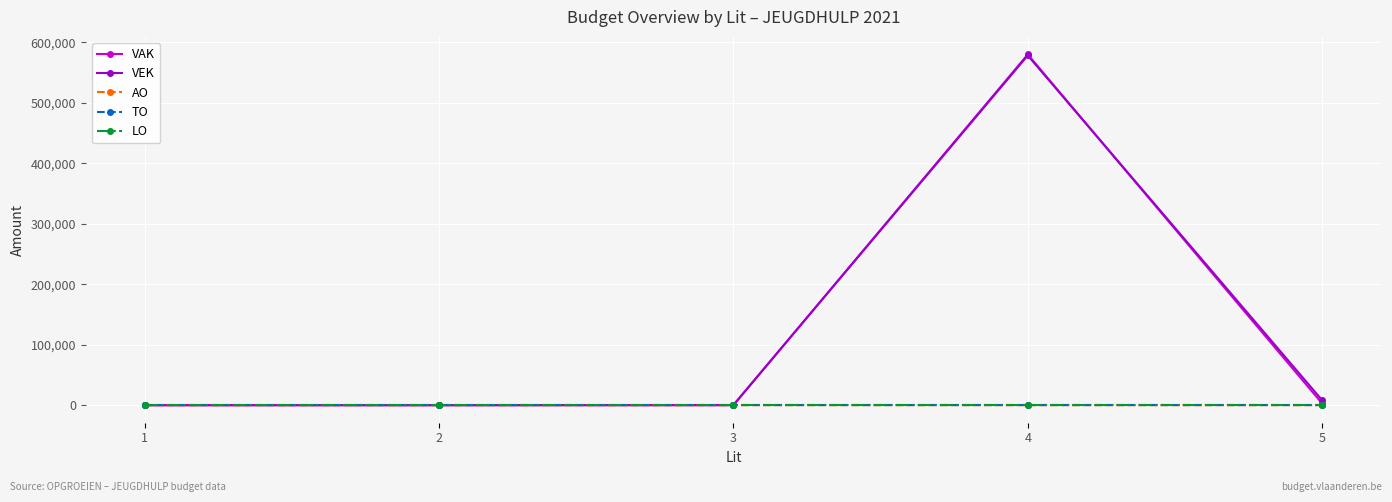

Which has a higher value, 3 or 2?

3